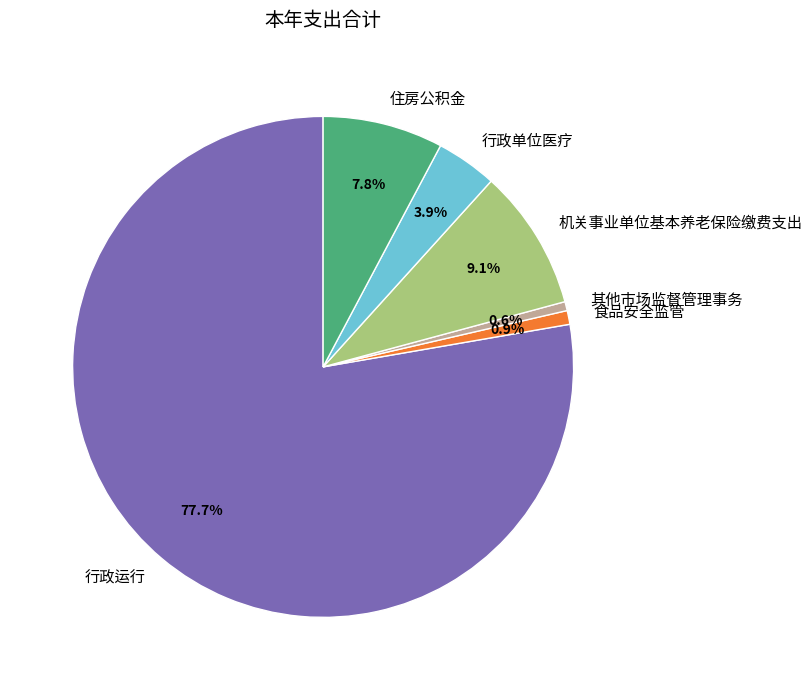

Which has a higher value, 住房公积金 or 机关事业单位基本养老保险缴费支出?

机关事业单位基本养老保险缴费支出